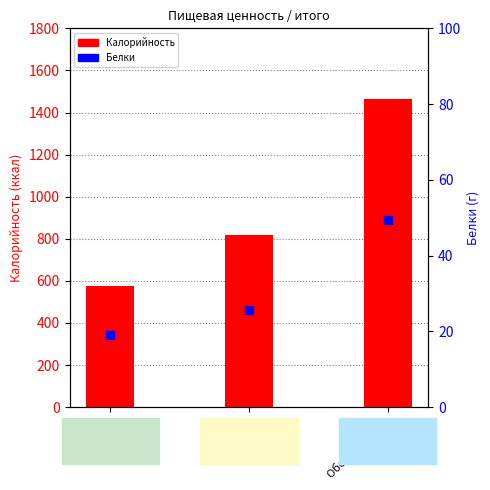

At which category is the sum across all series the highest?

Обед старший